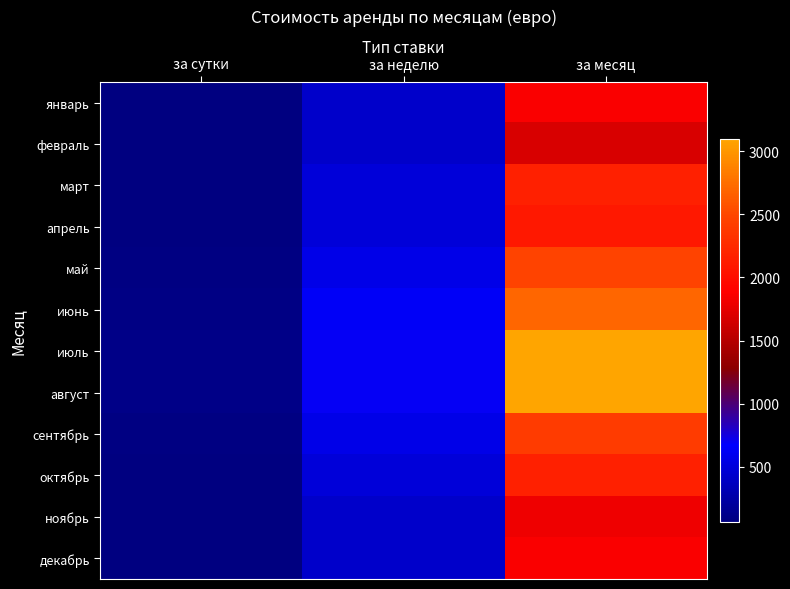

Which series has the widest spread of values?

июль